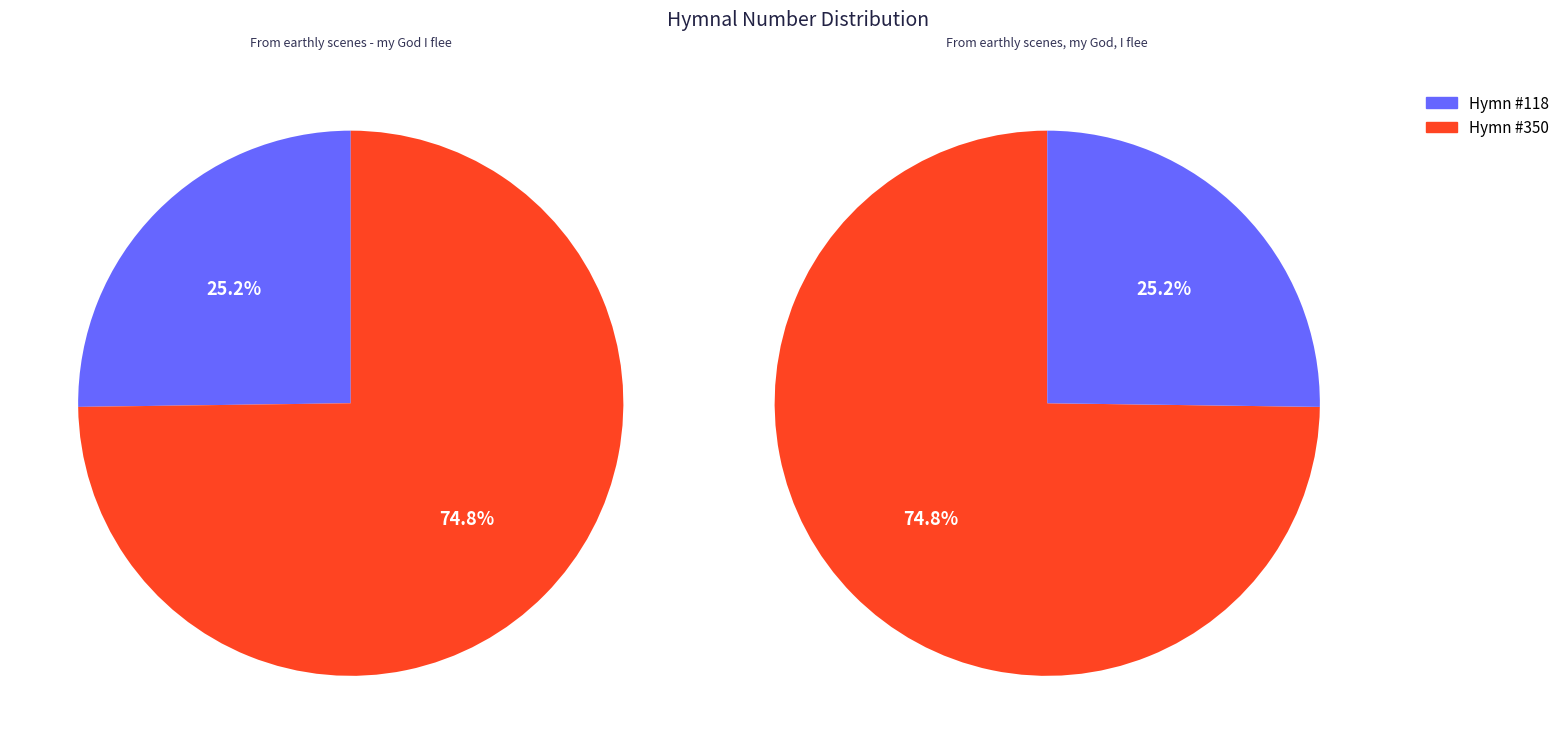

Is the sum of From earthly scenes, my God, I flee and From earthly scenes - my God I flee greater than half?

Yes